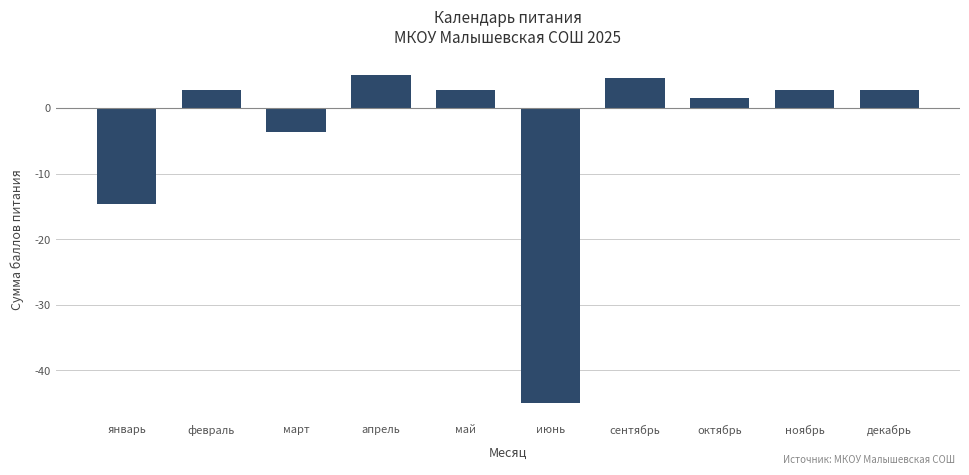

What is the minimum value shown in the chart?

-45.0